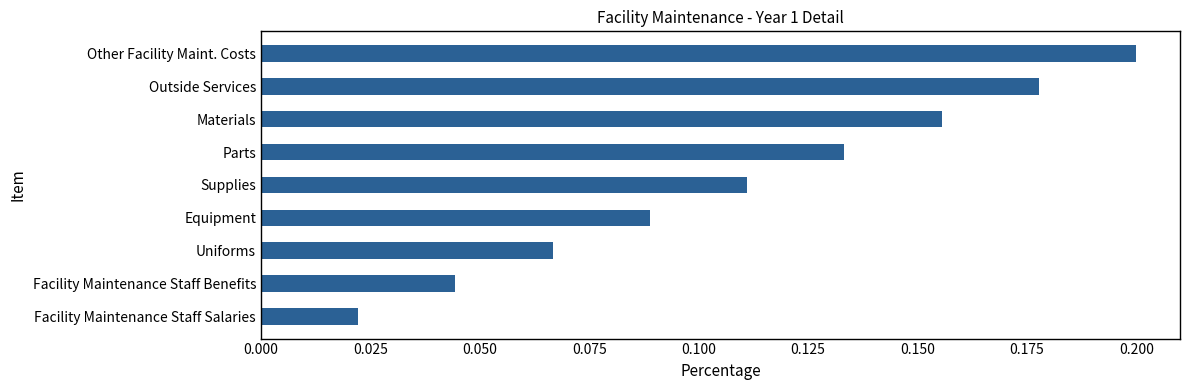

How many bars are there in total?

9